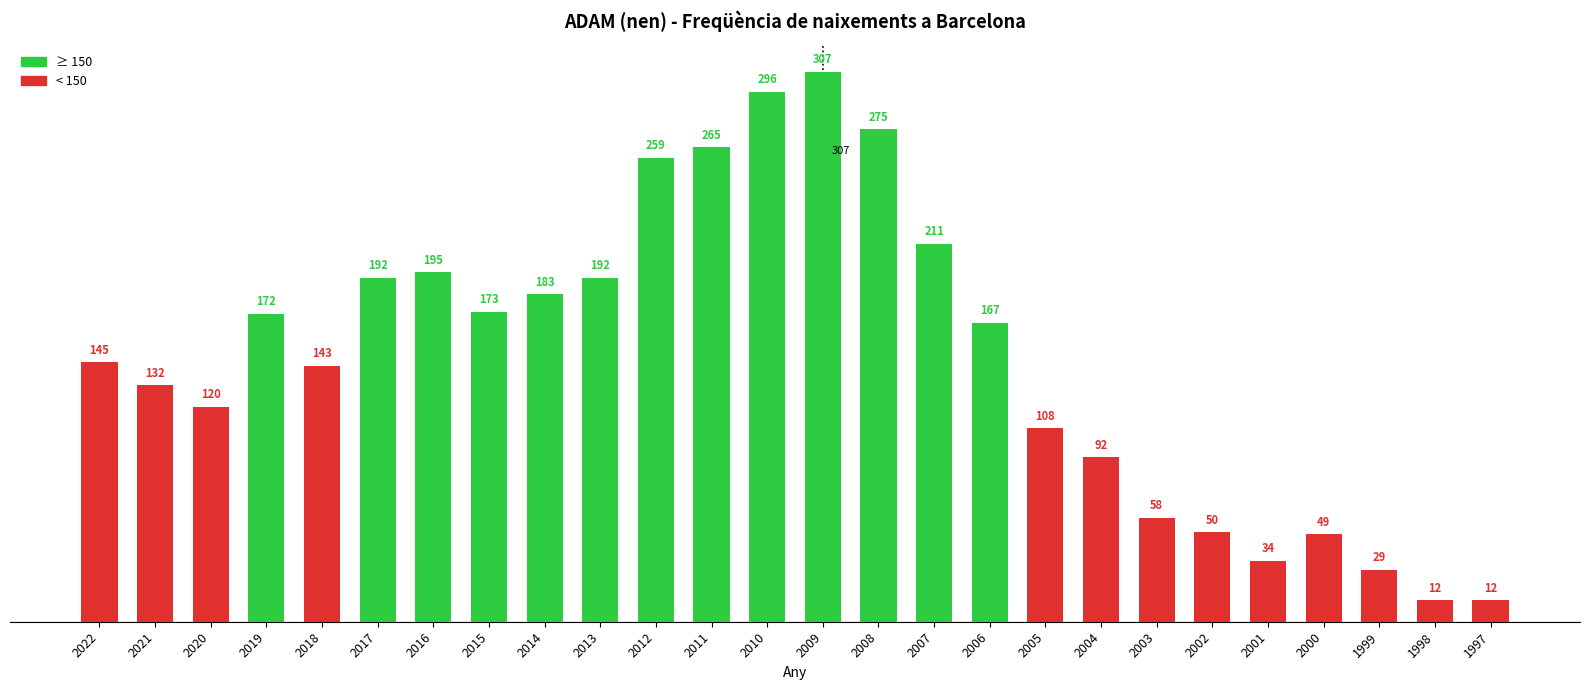

Reading left to right, what are all the values shown in this chart?

2022=145	2021=132	2020=120	2019=172	2018=143	2017=192	2016=195	2015=173	2014=183	2013=192	2012=259	2011=265	2010=296	2009=307	2008=275	2007=211	2006=167	2005=108	2004=92	2003=58	2002=50	2001=34	2000=49	1999=29	1998=12	1997=12